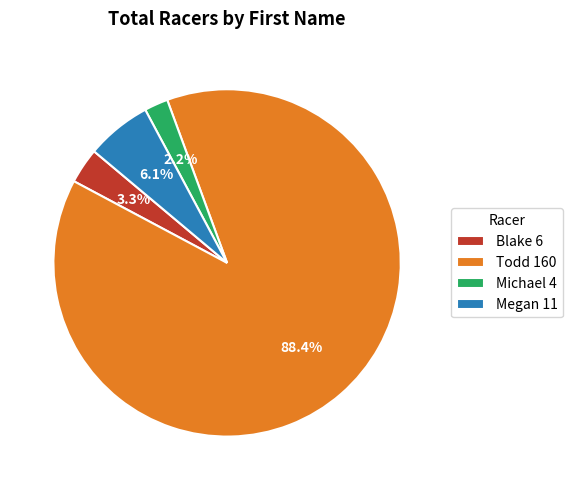

To the nearest percent, what is the average slice percentage?

25%